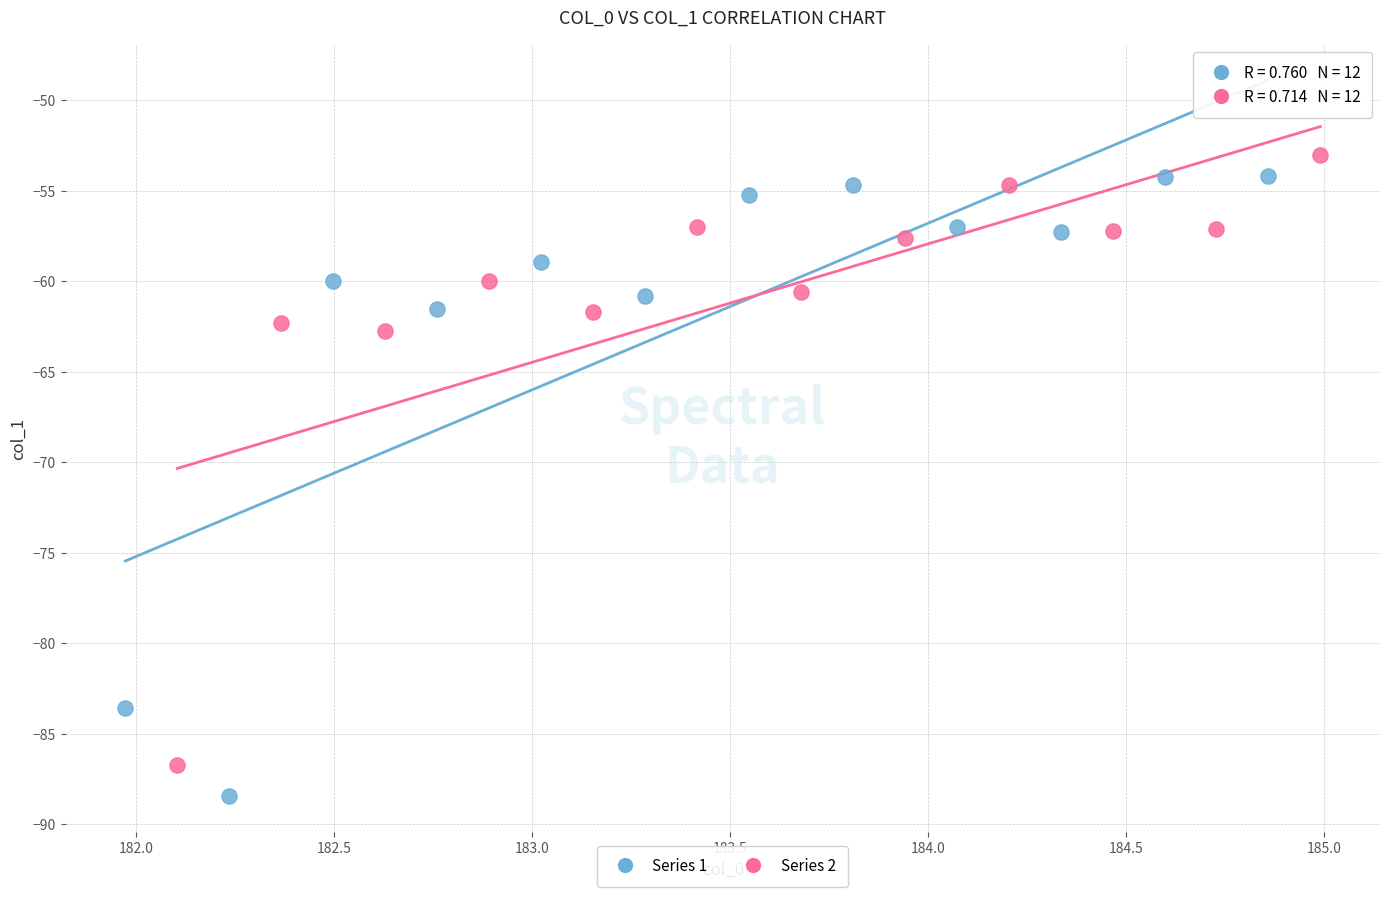

Which series reaches the maximum Y coordinate?

Series 2